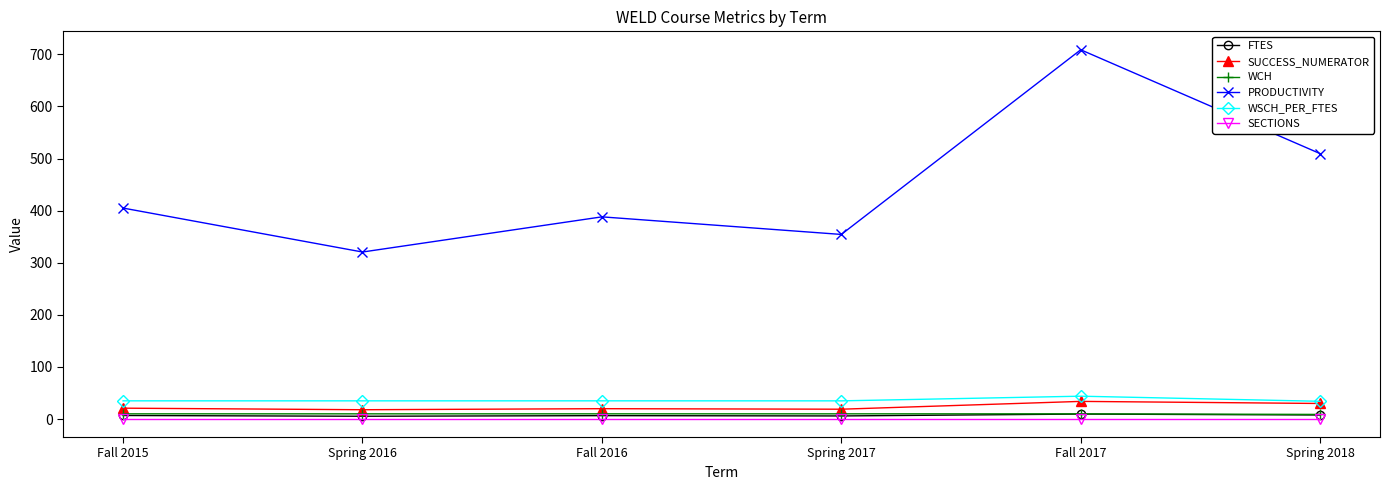

True or false: WSCH_PER_FTES has more than 2 points higher than both neighbors.

False